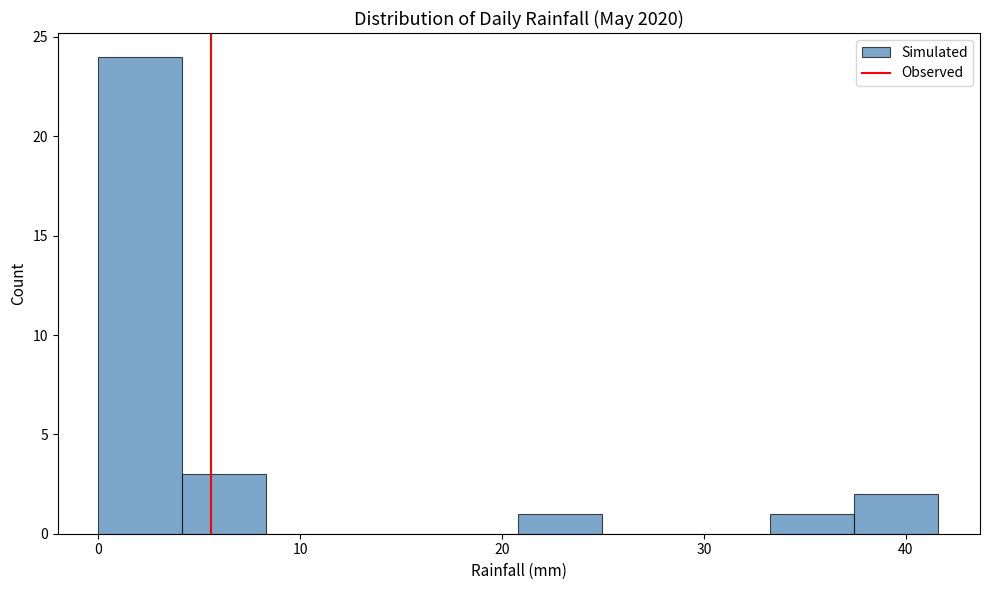

Reading left to right, transcribe this chart: for each bar, give the range it covers on the x-axis and its height. Neither the bar edges nor the heights are printed on the chart, so give them approximately, as read against the axes.

0 to 4: 24
4 to 8: 3
8 to 12: 0
12 to 17: 0
17 to 21: 0
21 to 25: 1
25 to 29: 0
29 to 33: 0
33 to 37: 1
37 to 42: 2